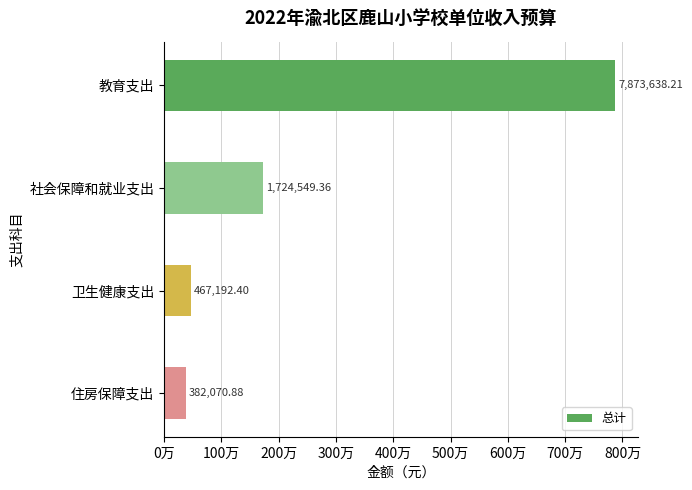

What is the difference between the maximum and second lowest values?

7406445.8